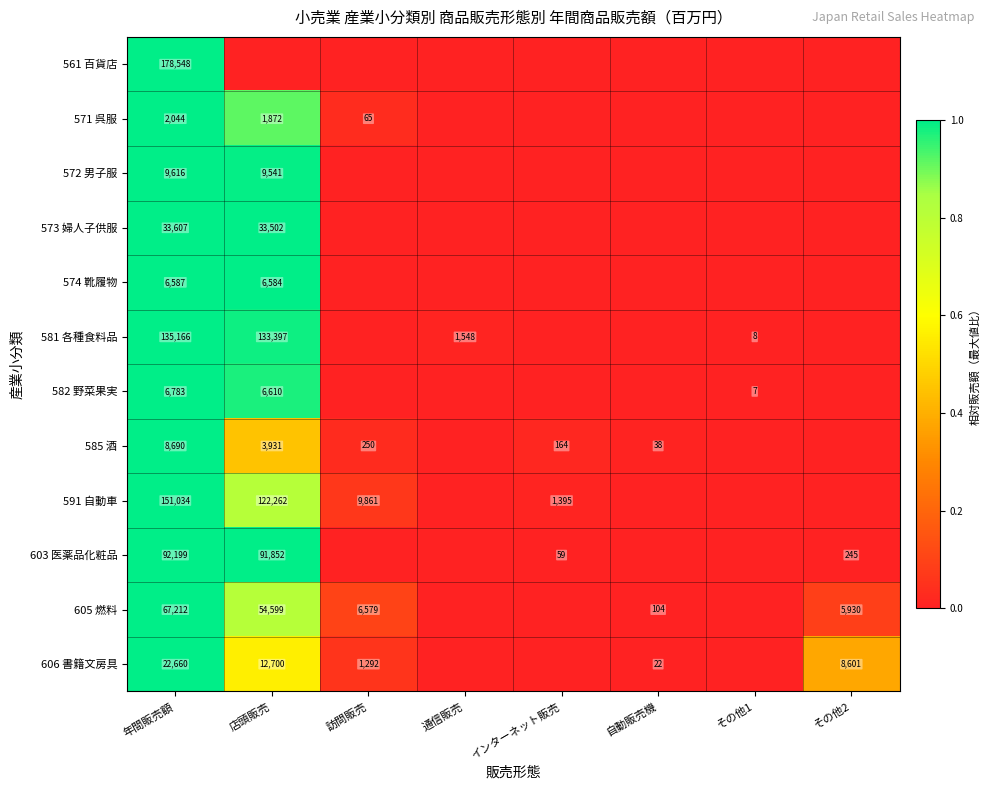

True or false: 581 各種食料品 has a value of 1548 at 通信販売.

True